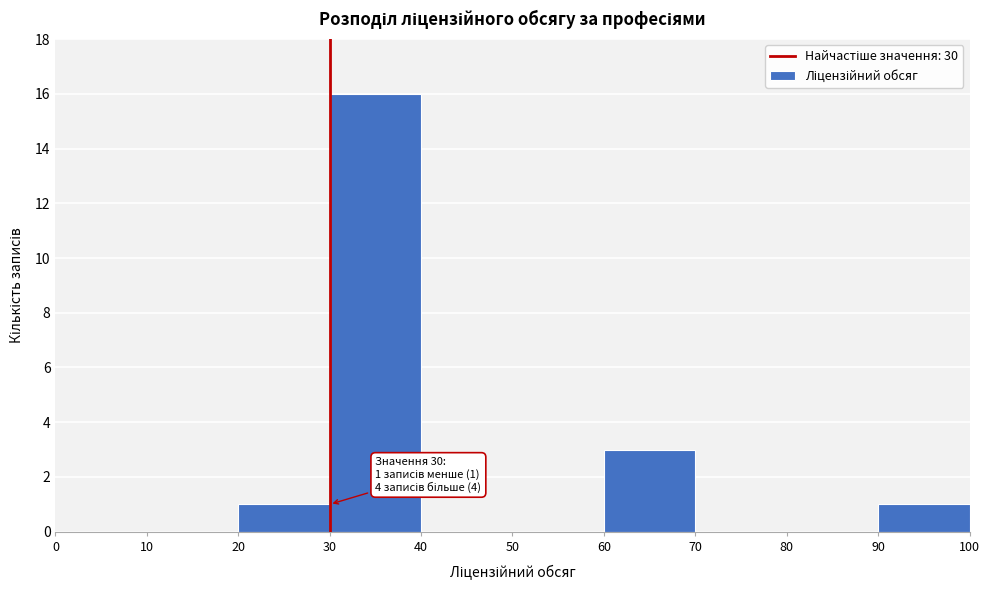

Over which range of the x-axis is the bar tallest?

30 to 40